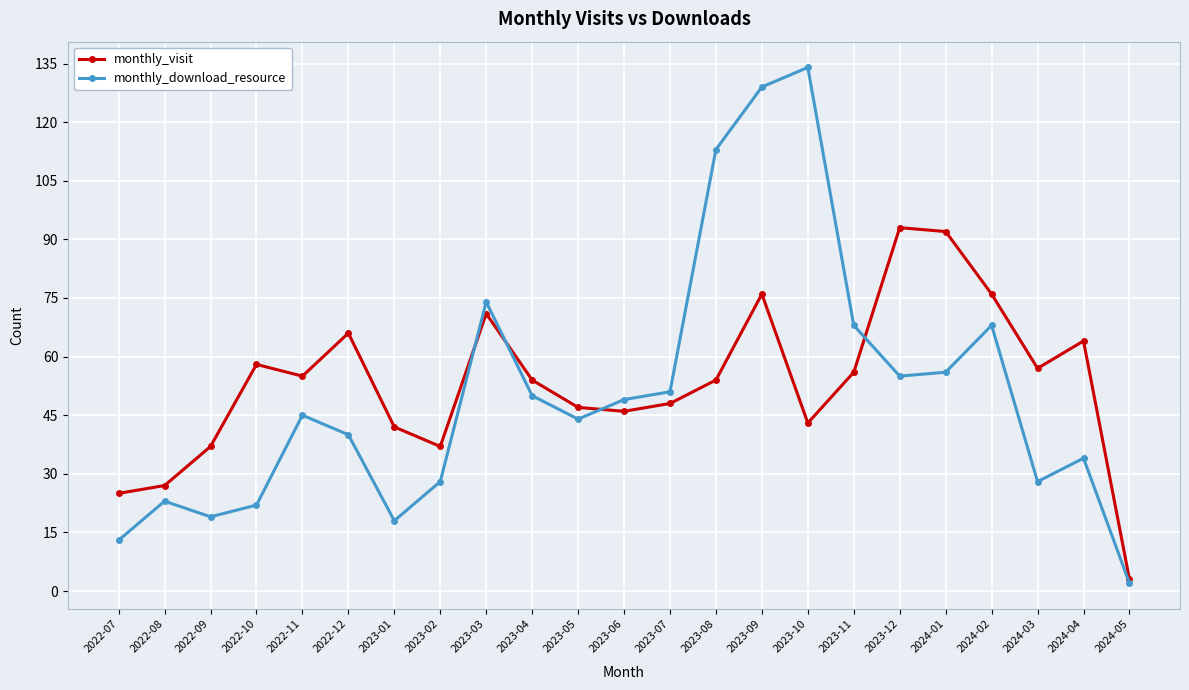

Which series has the widest spread of values?

monthly_download_resource